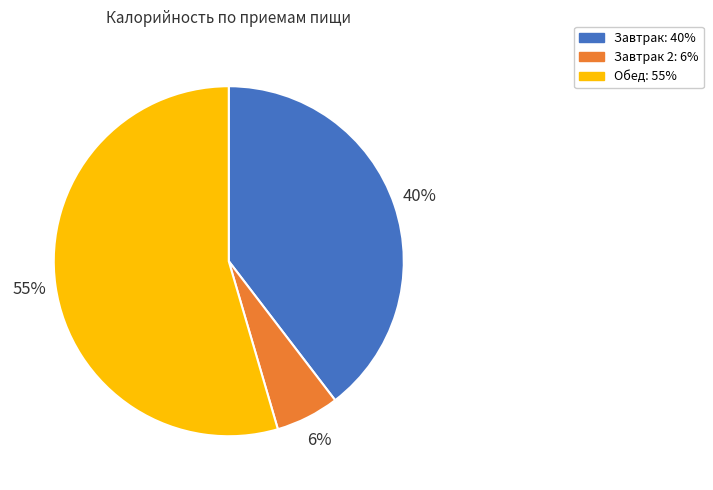

To the nearest percent, what is the average slice percentage?

33%